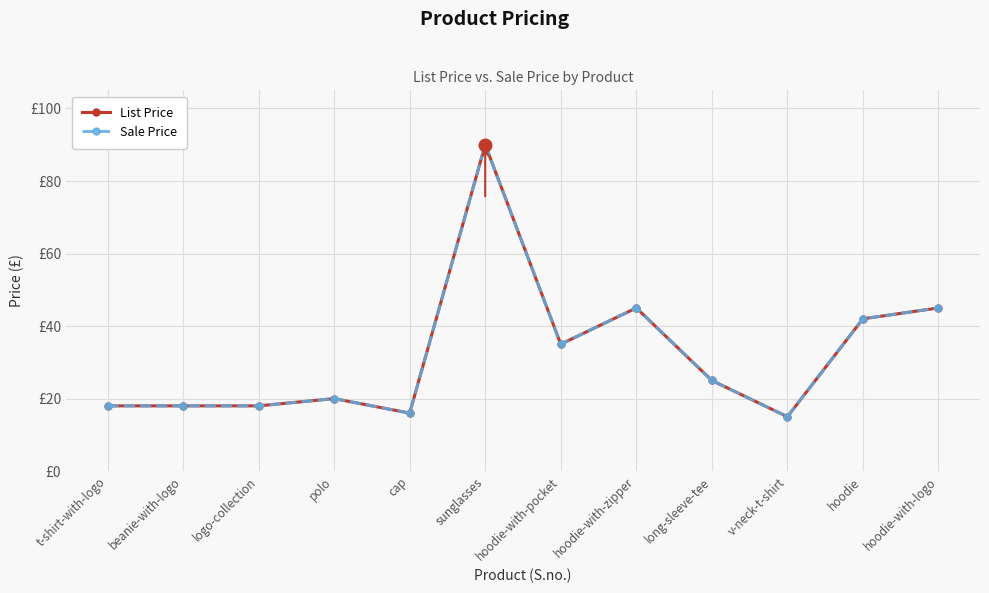

True or false: List Price and Sale Price intersect in this chart.

False